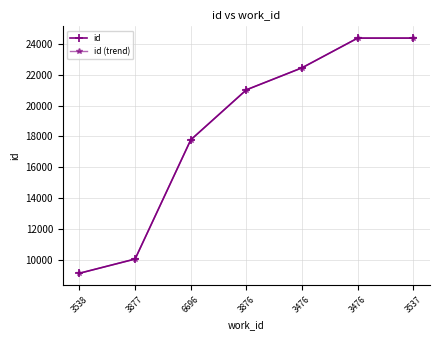

Between 3877 and 3537, which is larger?

3537